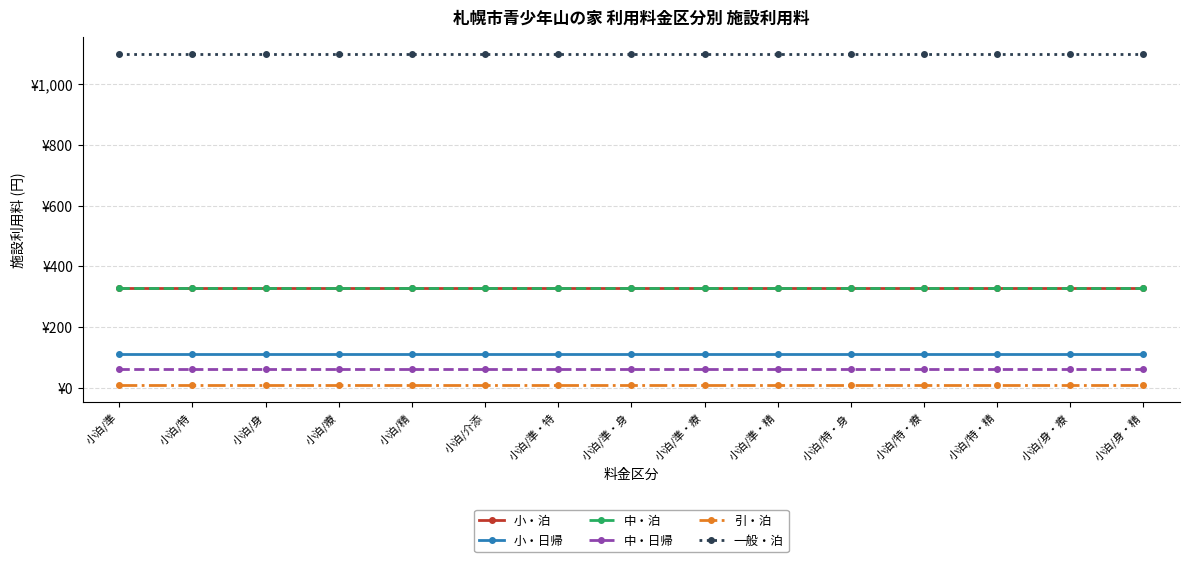

Does the chart have visible grid lines?

Yes